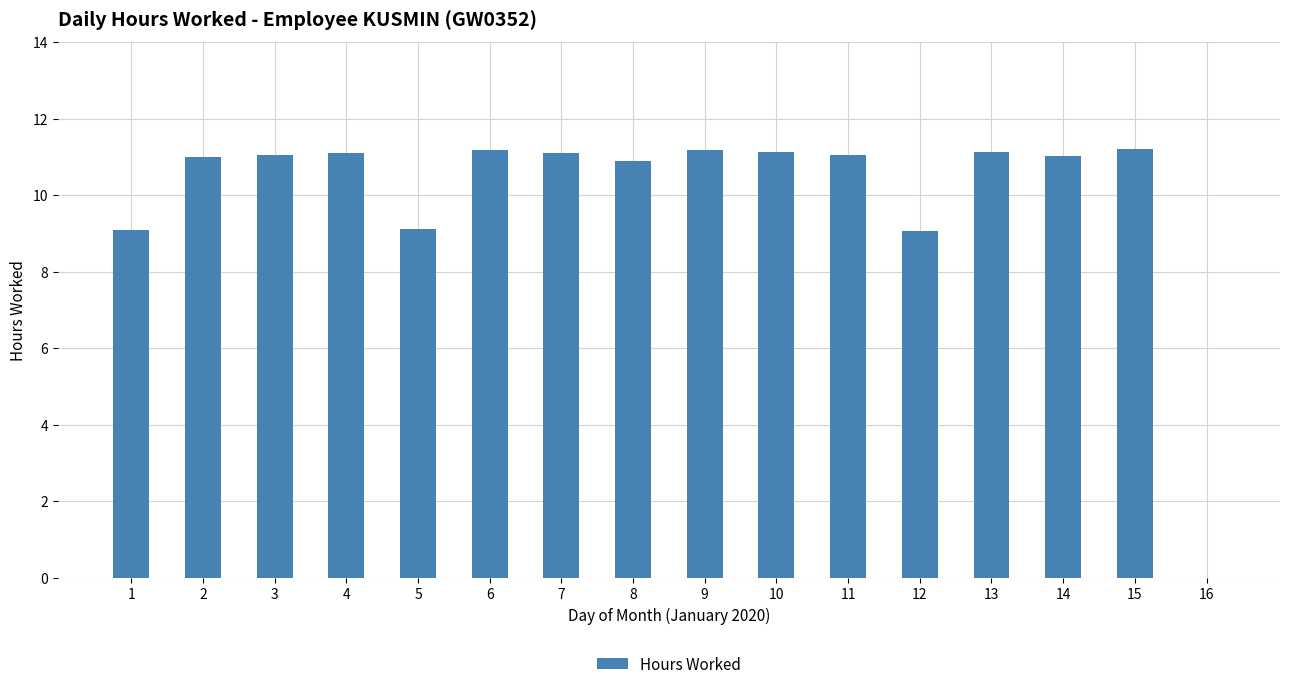

What is the maximum value shown in the chart?

11.2